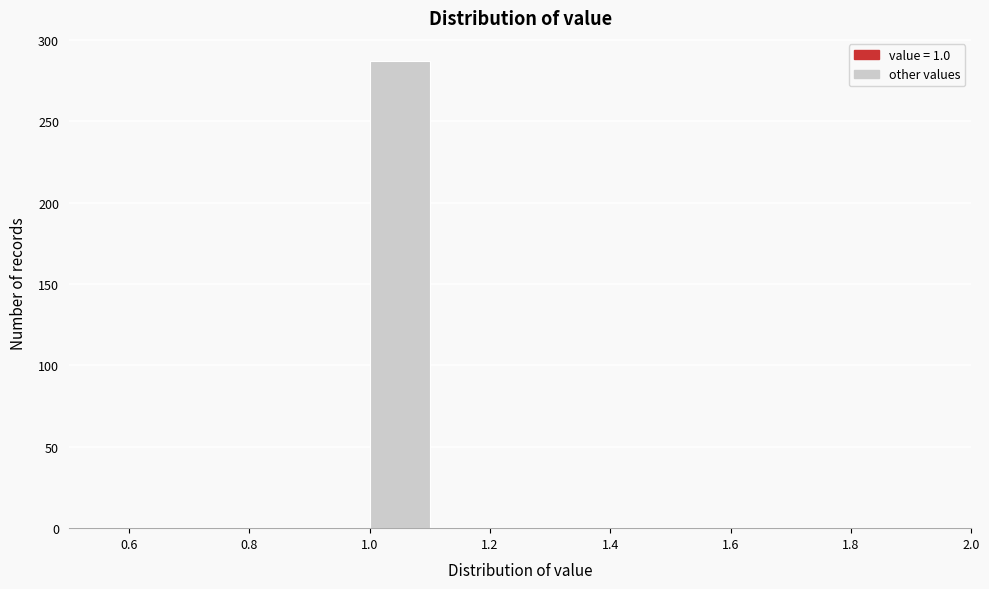

How tall is the bar that spans 1.0 to 1.1 on the x-axis? The values are not printed on the chart, so give them approximately, as read against the axis.

285